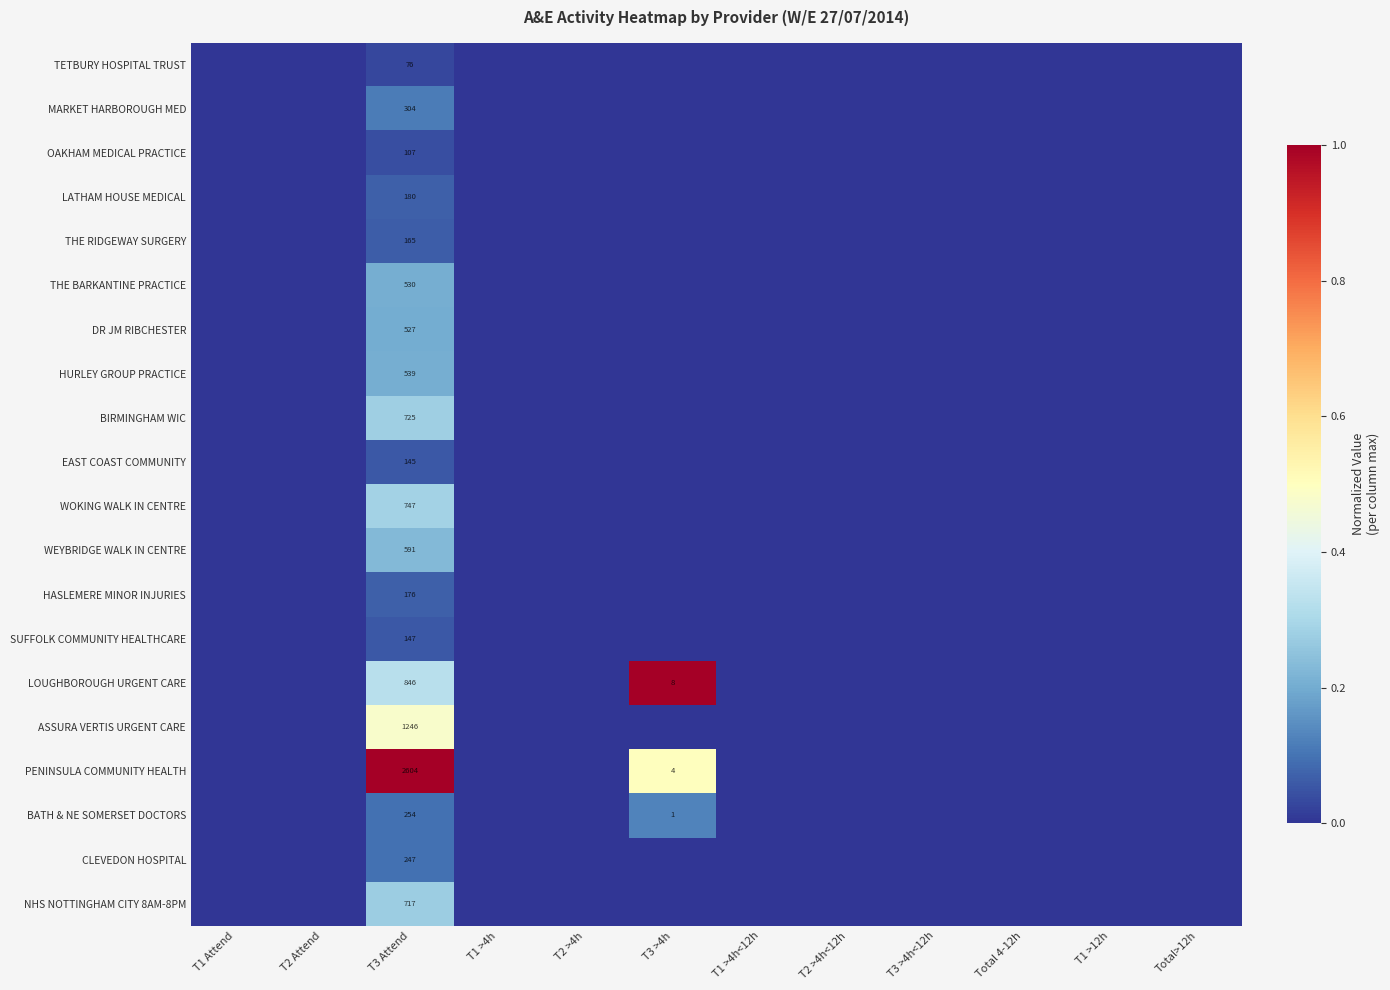

True or false: LOUGHBOROUGH URGENT CARE has a value of 12 at T3 >4h.

False